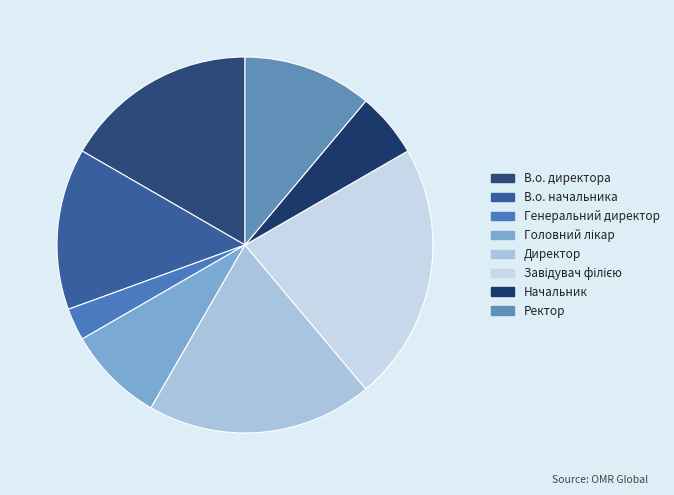

To the nearest percent, what is the combined percentage of В.о. директора and Головний лікар?

25%